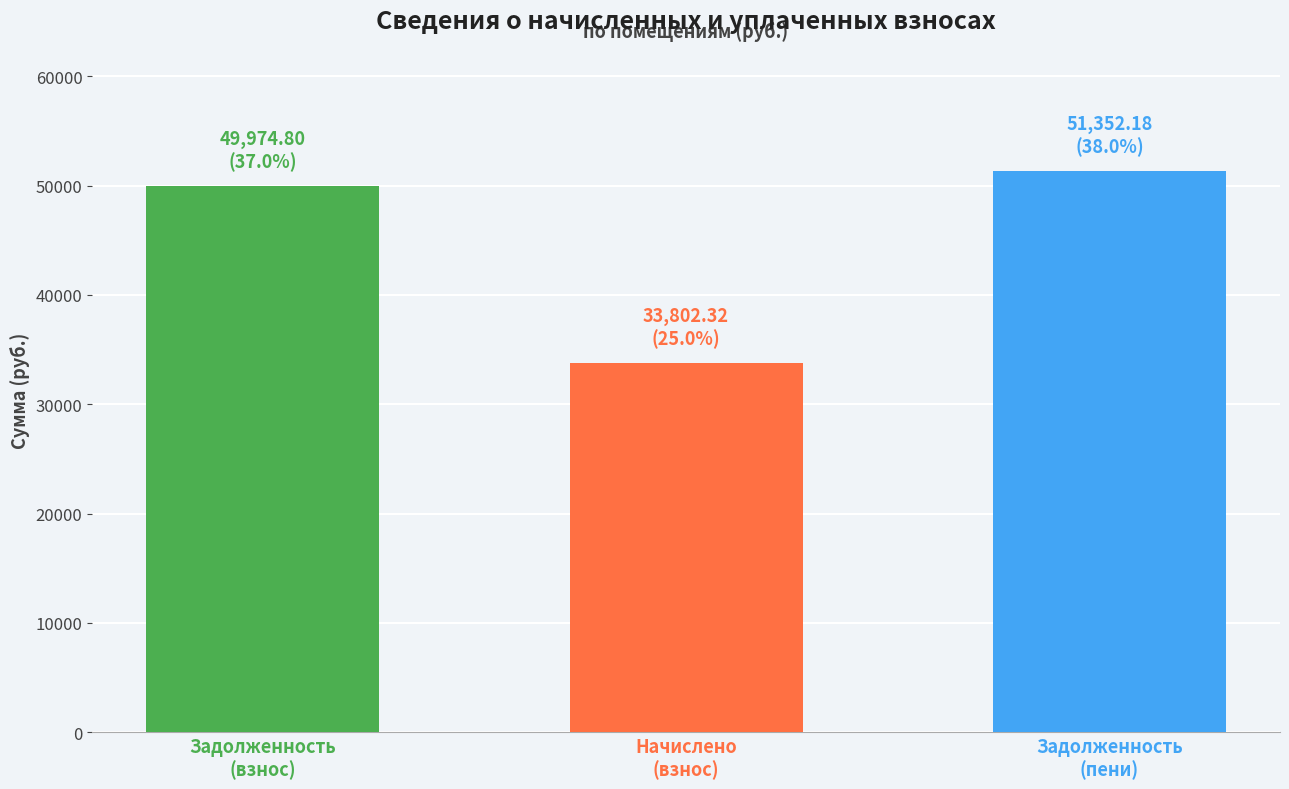

What is the greatest value displayed?

51352.2